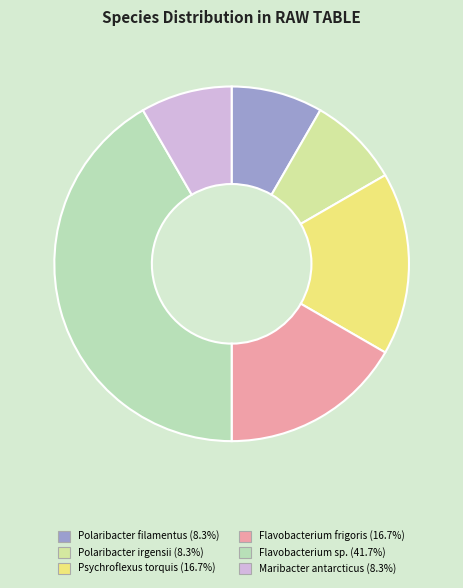

Count the number of slices in the pie.

6